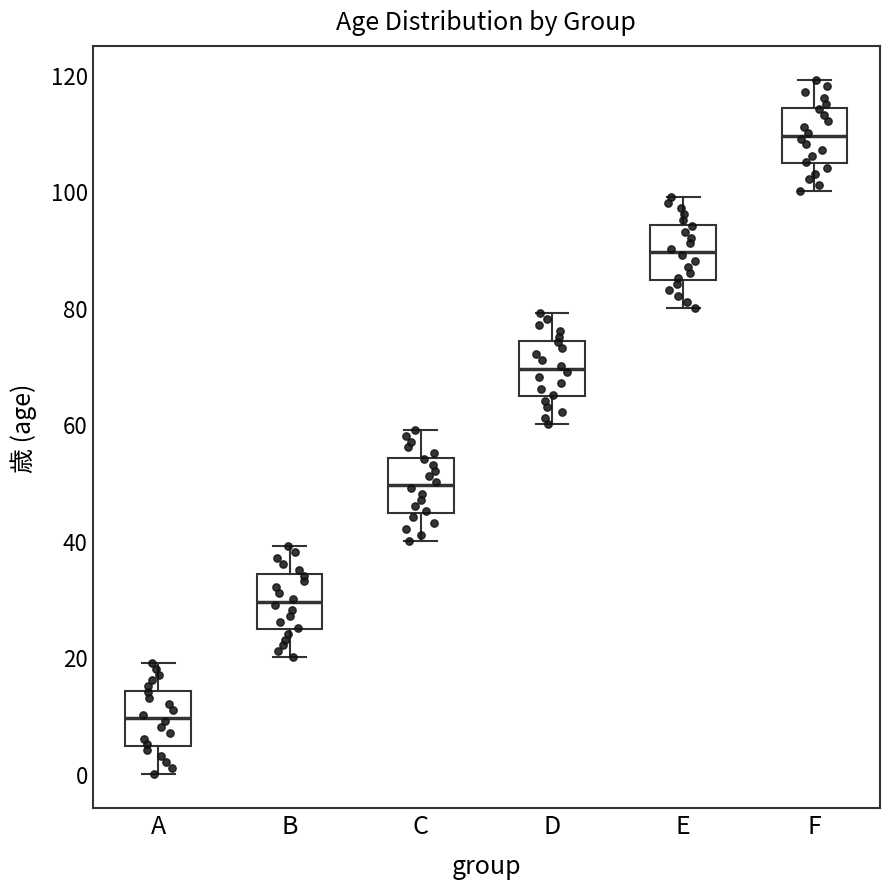

Where is the lower edge of the box for A on the y-axis? The values are not printed on the chart, so give them approximately, as read against the axis.

4